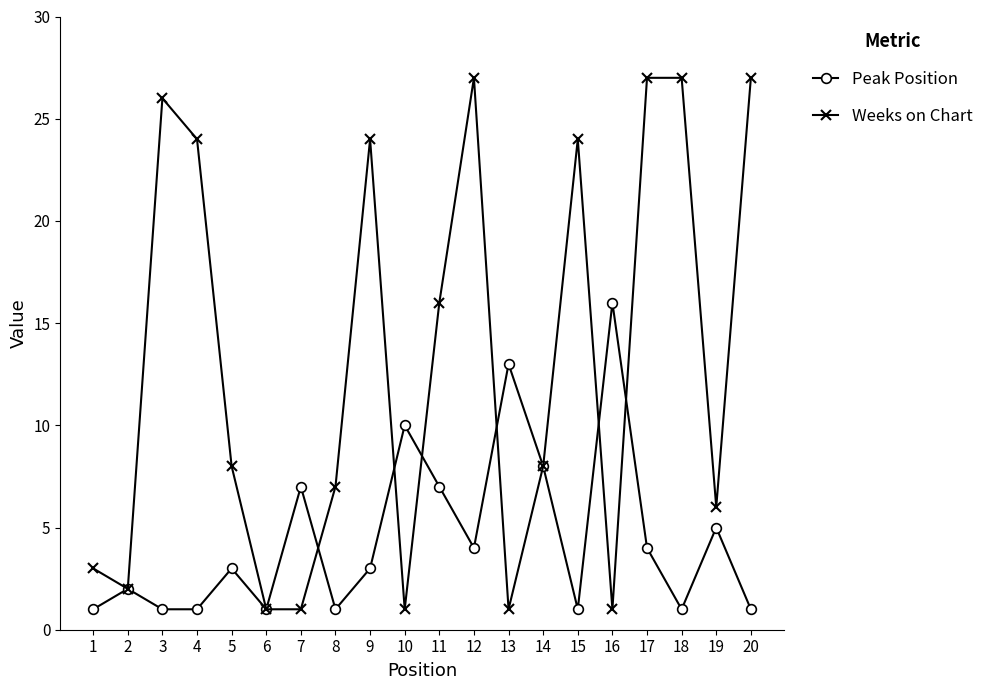

Which series has the largest total across all categories?

Weeks on Chart